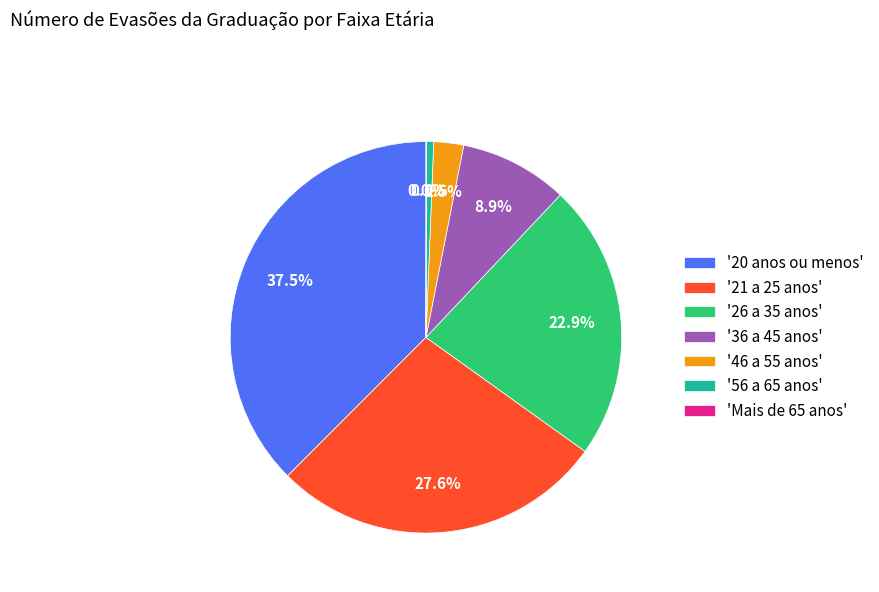

What portion of the pie excludes '20 anos ou menos'?

62.5%